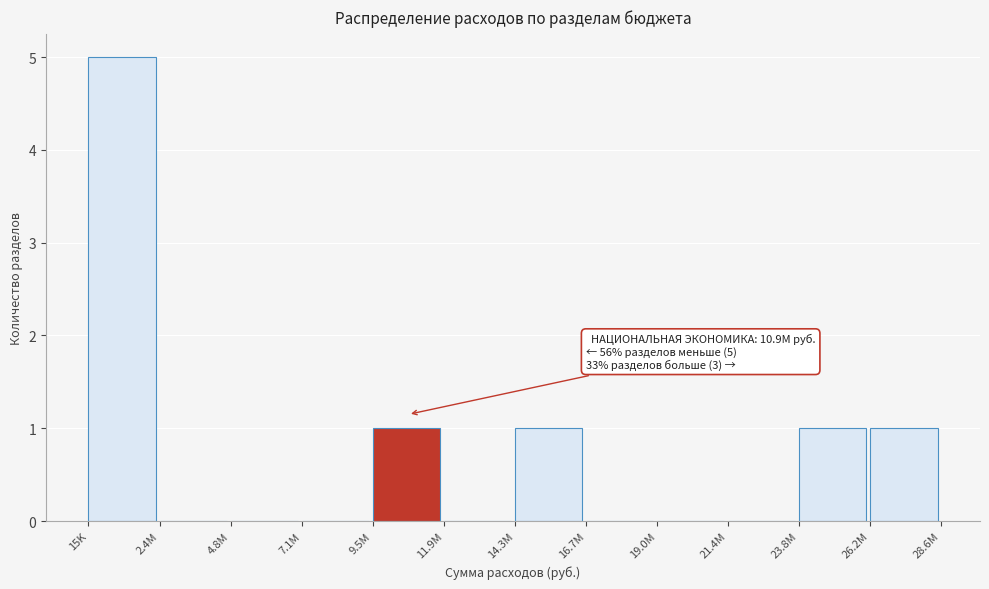

Reading left to right, extract all data points from this chart.

15K=5	2.4M=0	4.8M=0	7.1M=0	9.5M=1	11.9M=0	14.3M=1	16.7M=0	19.0M=0	21.4M=0	23.8M=1	26.2M=1